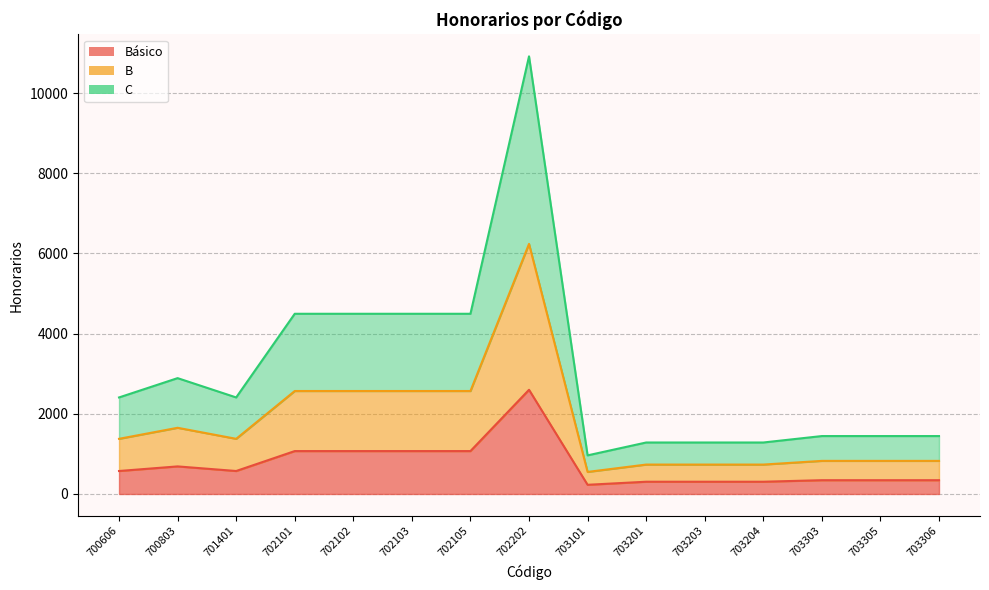

Where is the first local minimum for C?

701401